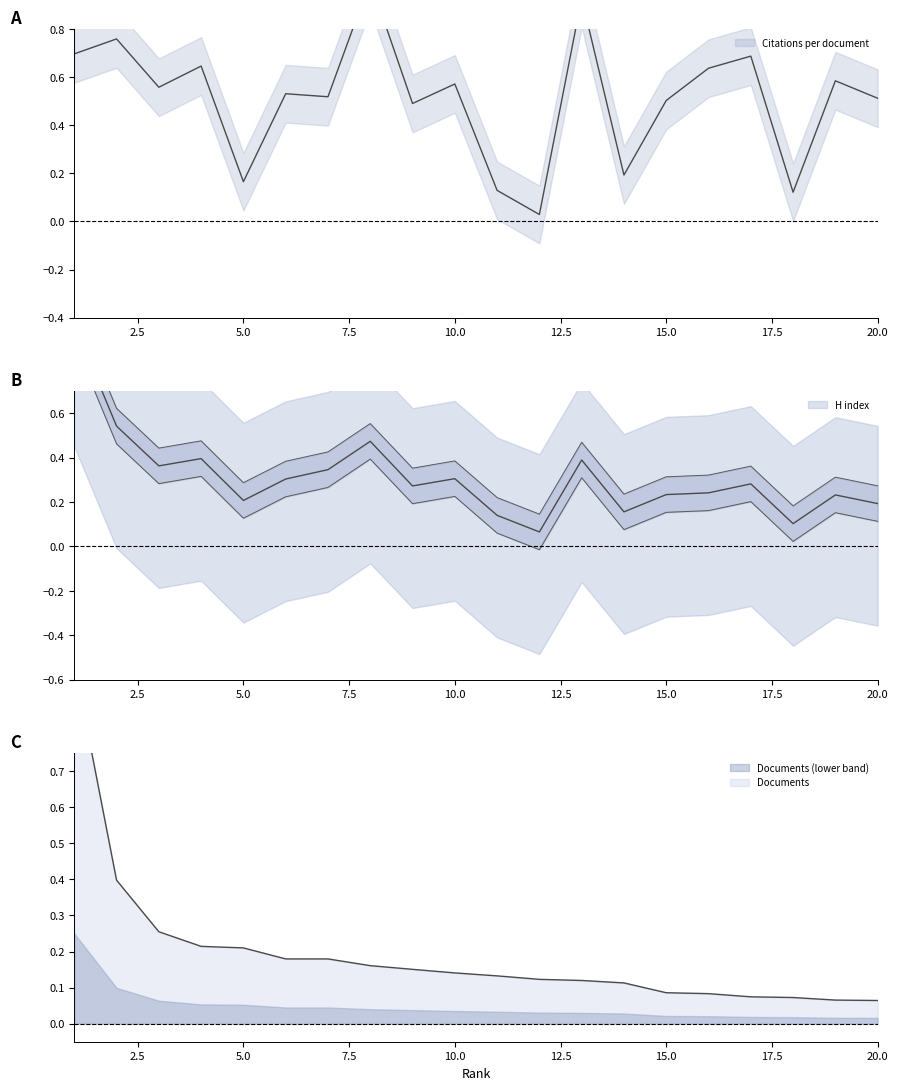

Reading right to left, transcribe all the data shown in this chart.

Citations per document: 0.5	0.6	0.1	0.7	0.6	0.5	0.2	0.9	0.0	0.1	0.6	0.5	1.0	0.5	0.5	0.2	0.6	0.6	0.8	0.7
H index: 0.2	0.2	0.1	0.3	0.2	0.2	0.2	0.4	0.1	0.1	0.3	0.3	0.5	0.3	0.3	0.2	0.4	0.4	0.5	1.0
Documents: 0.1	0.1	0.1	0.1	0.1	0.1	0.1	0.1	0.1	0.1	0.1	0.2	0.2	0.2	0.2	0.2	0.2	0.3	0.4	1.0